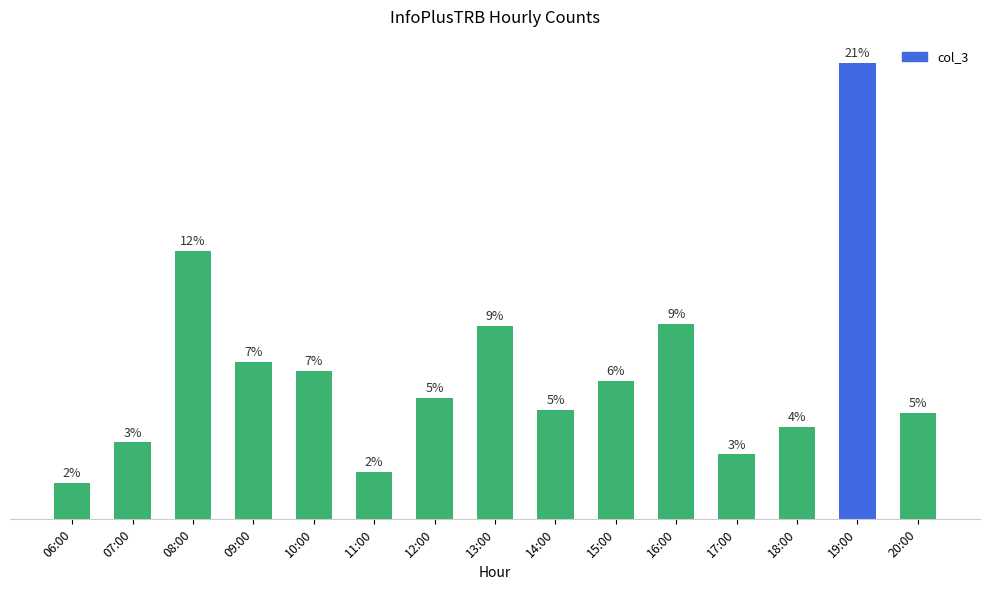

What is the difference between the maximum and second lowest values?

1407